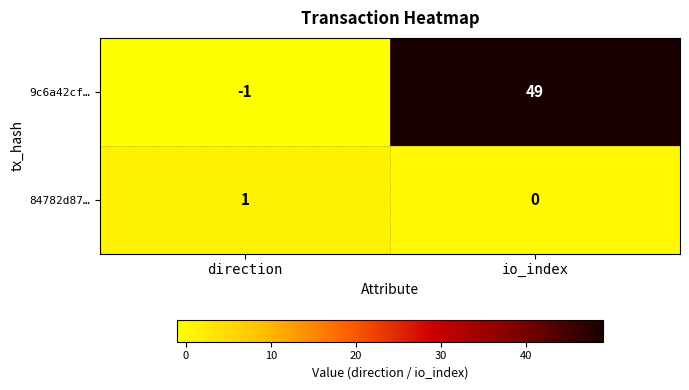

What is the sum of all 9c6a42cf… values?

48